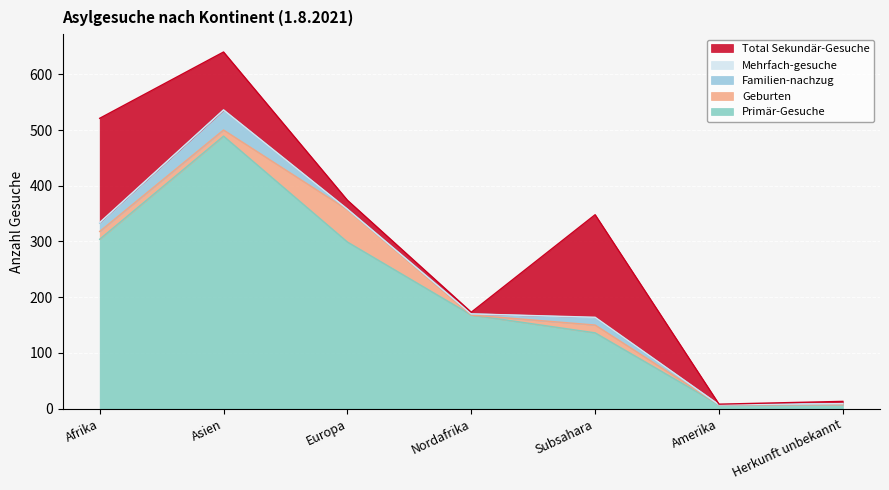

How many data points in Familien-nachzug are less than 2?

2